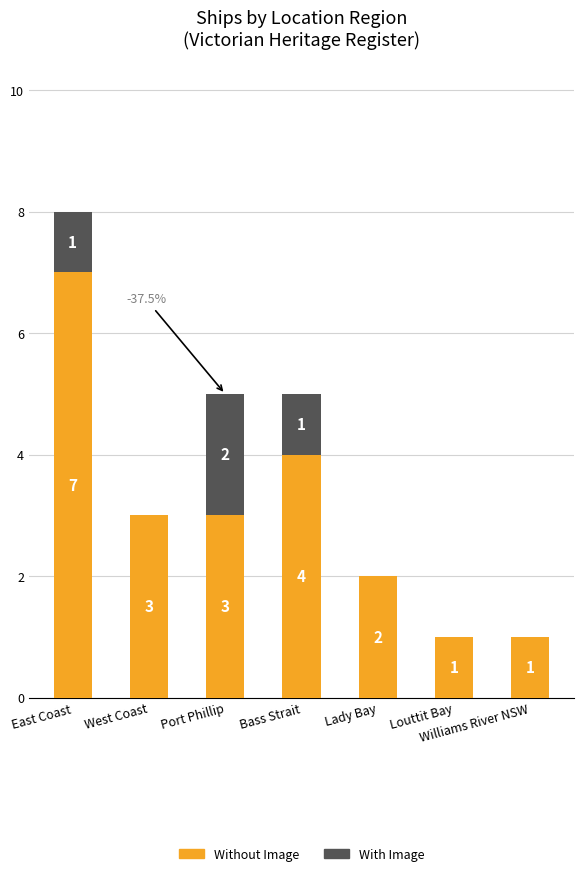

What is the sum of all Without Image values?

21